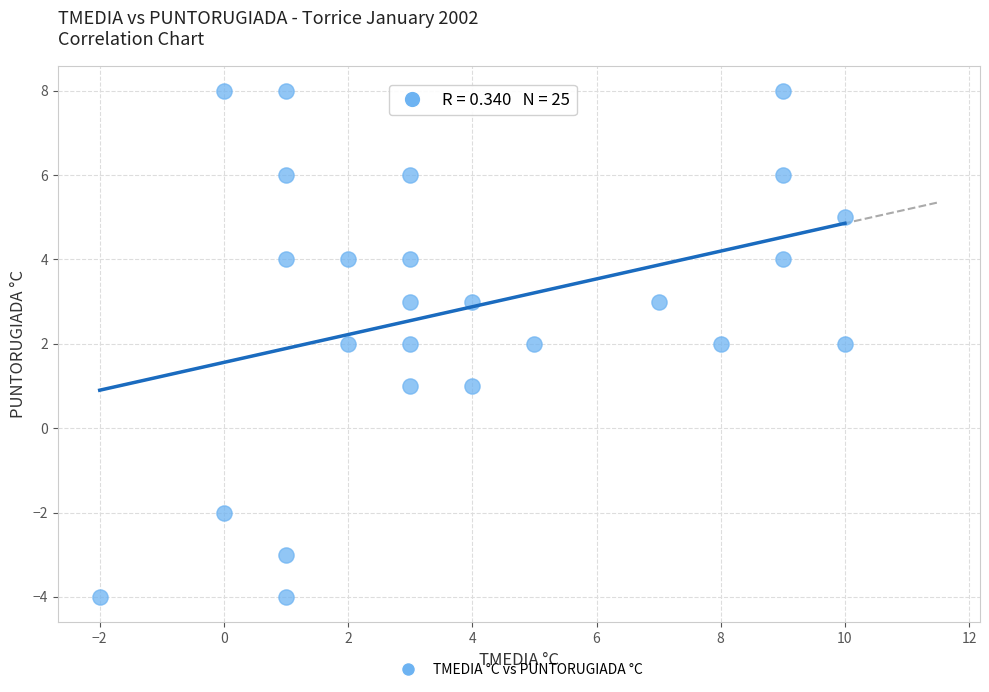

What is the range of Y values (max minus min)?

12